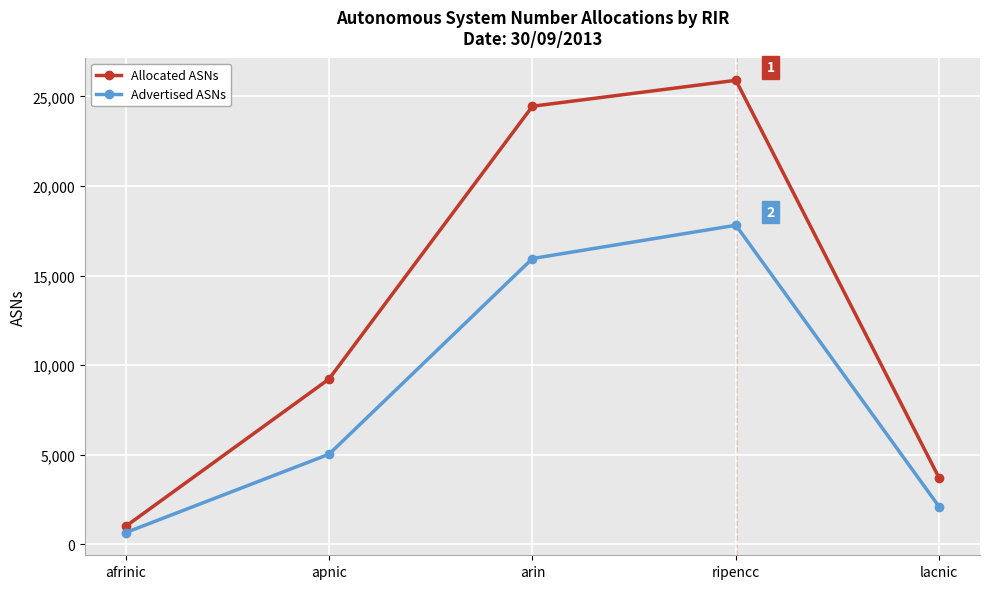

At which category is the sum across all series the highest?

ripencc